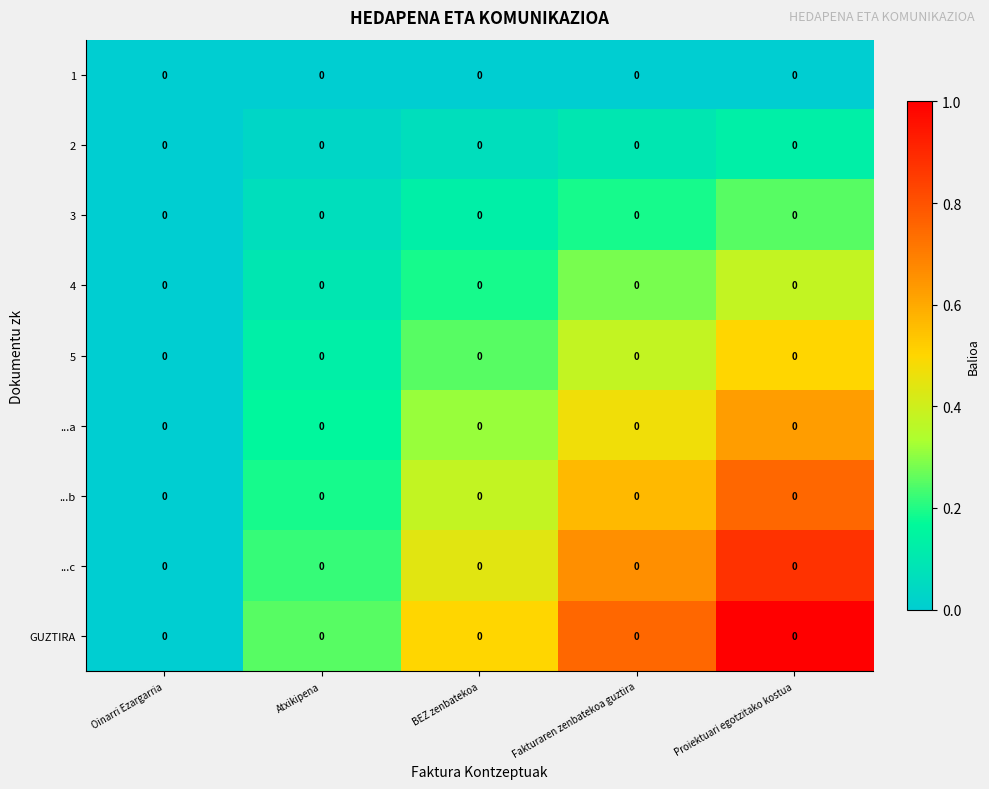

Reading left to right, transcribe all the data shown in this chart.

1: Oinarri Ezargarria=0.0	Atxikipena=0.0	BEZ zenbatekoa=0.0	Fakturaren zenbatekoa guztira=0.0	Proiektuari egotzitako kostua=0.0
2: Oinarri Ezargarria=0.0	Atxikipena=0.0	BEZ zenbatekoa=0.0	Fakturaren zenbatekoa guztira=0.0	Proiektuari egotzitako kostua=0.0
3: Oinarri Ezargarria=0.0	Atxikipena=0.0	BEZ zenbatekoa=0.0	Fakturaren zenbatekoa guztira=0.0	Proiektuari egotzitako kostua=0.0
4: Oinarri Ezargarria=0.0	Atxikipena=0.0	BEZ zenbatekoa=0.0	Fakturaren zenbatekoa guztira=0.0	Proiektuari egotzitako kostua=0.0
5: Oinarri Ezargarria=0.0	Atxikipena=0.0	BEZ zenbatekoa=0.0	Fakturaren zenbatekoa guztira=0.0	Proiektuari egotzitako kostua=0.0
...a: Oinarri Ezargarria=0.0	Atxikipena=0.0	BEZ zenbatekoa=0.0	Fakturaren zenbatekoa guztira=0.0	Proiektuari egotzitako kostua=0.0
...b: Oinarri Ezargarria=0.0	Atxikipena=0.0	BEZ zenbatekoa=0.0	Fakturaren zenbatekoa guztira=0.0	Proiektuari egotzitako kostua=0.0
...c: Oinarri Ezargarria=0.0	Atxikipena=0.0	BEZ zenbatekoa=0.0	Fakturaren zenbatekoa guztira=0.0	Proiektuari egotzitako kostua=0.0
GUZTIRA: Oinarri Ezargarria=0.0	Atxikipena=0.0	BEZ zenbatekoa=0.0	Fakturaren zenbatekoa guztira=0.0	Proiektuari egotzitako kostua=0.0